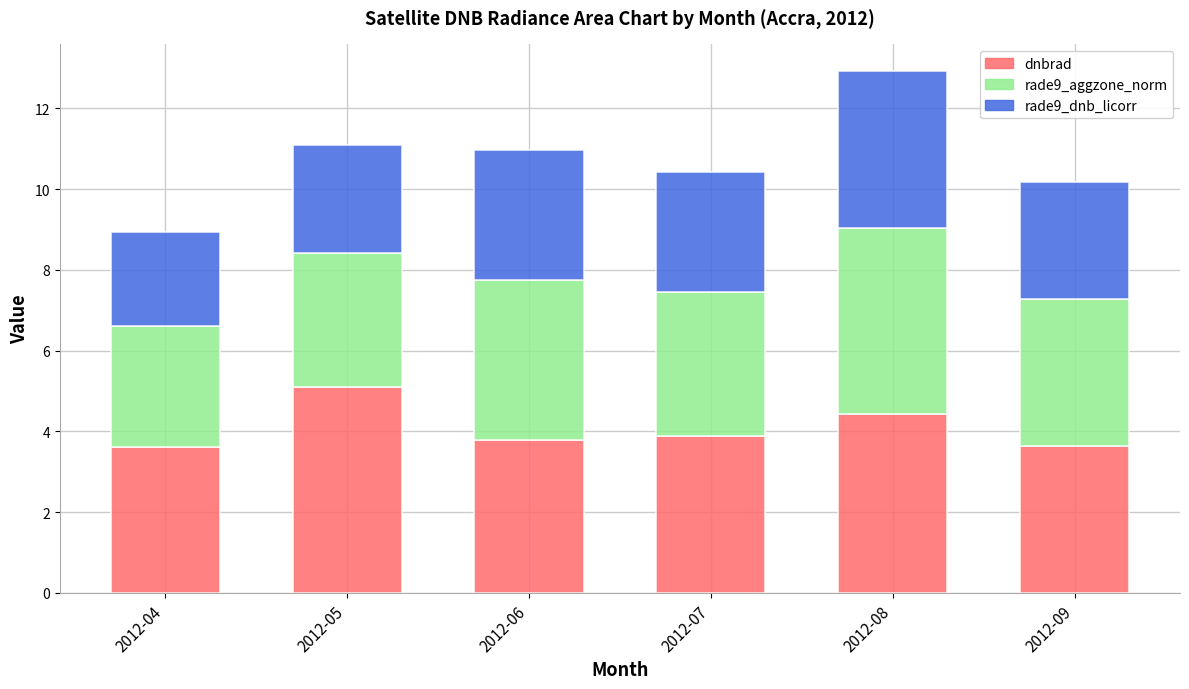

What is the minimum value for dnbrad?

3.6